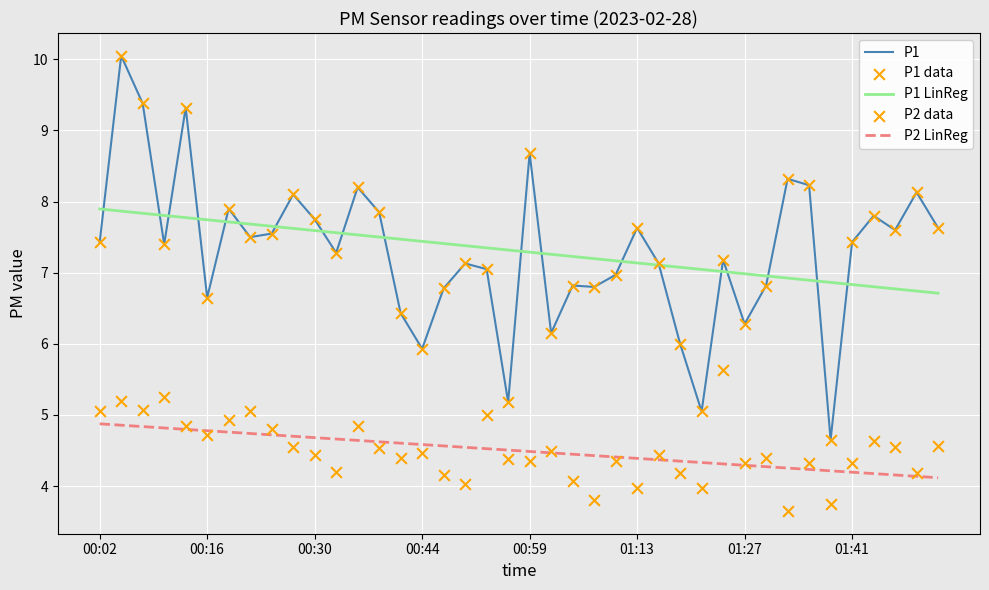

Which series has the largest Y range (max minus min)?

P1